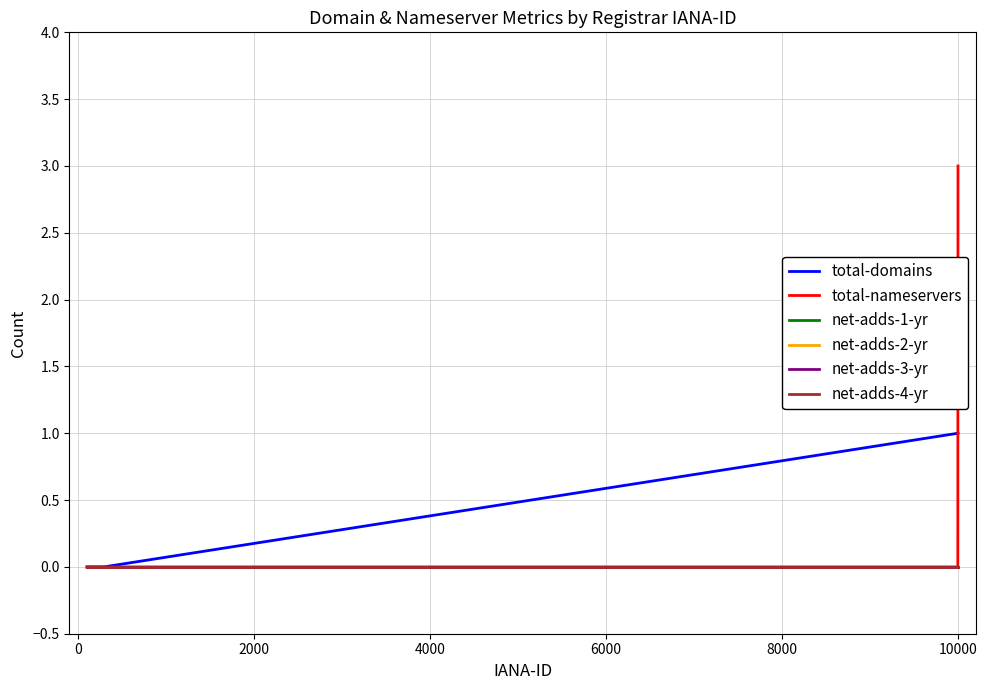

Does the chart have visible grid lines?

Yes